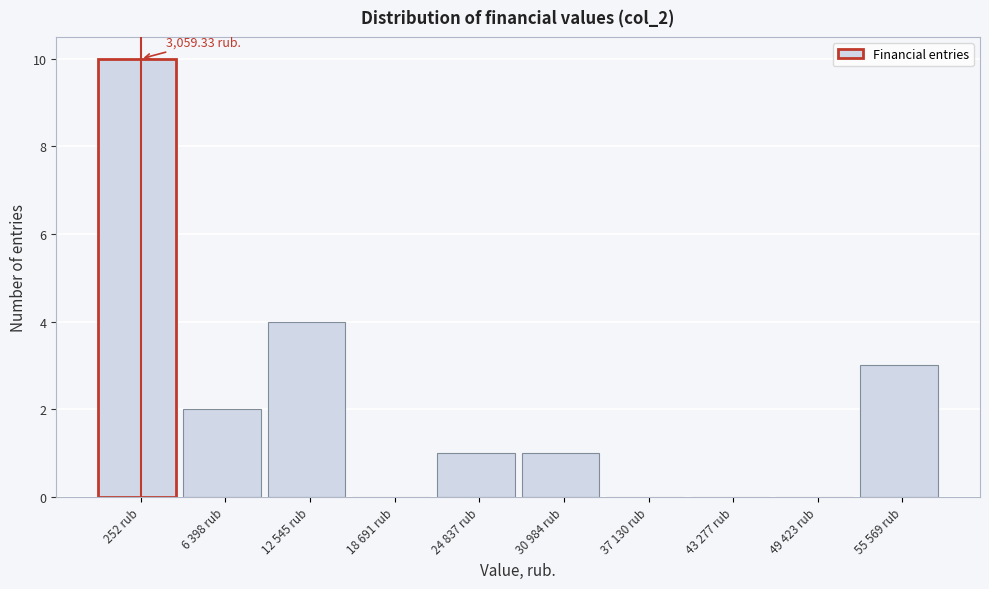

What is the sum of the values at 252 rub and 43 277 rub?

10